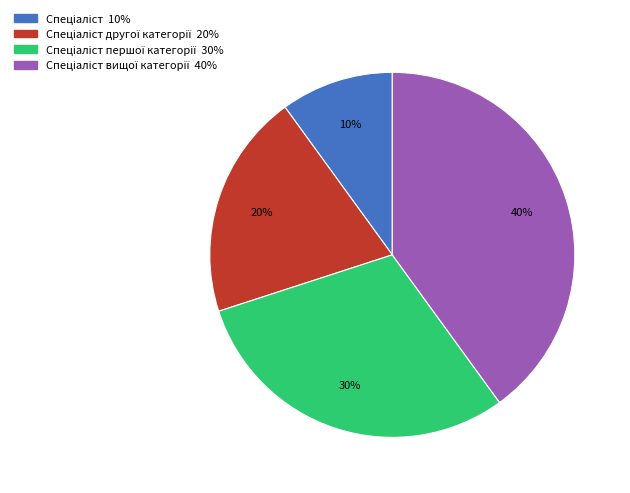

To the nearest percent, what is the difference between the largest and smallest slice percentages?

30%